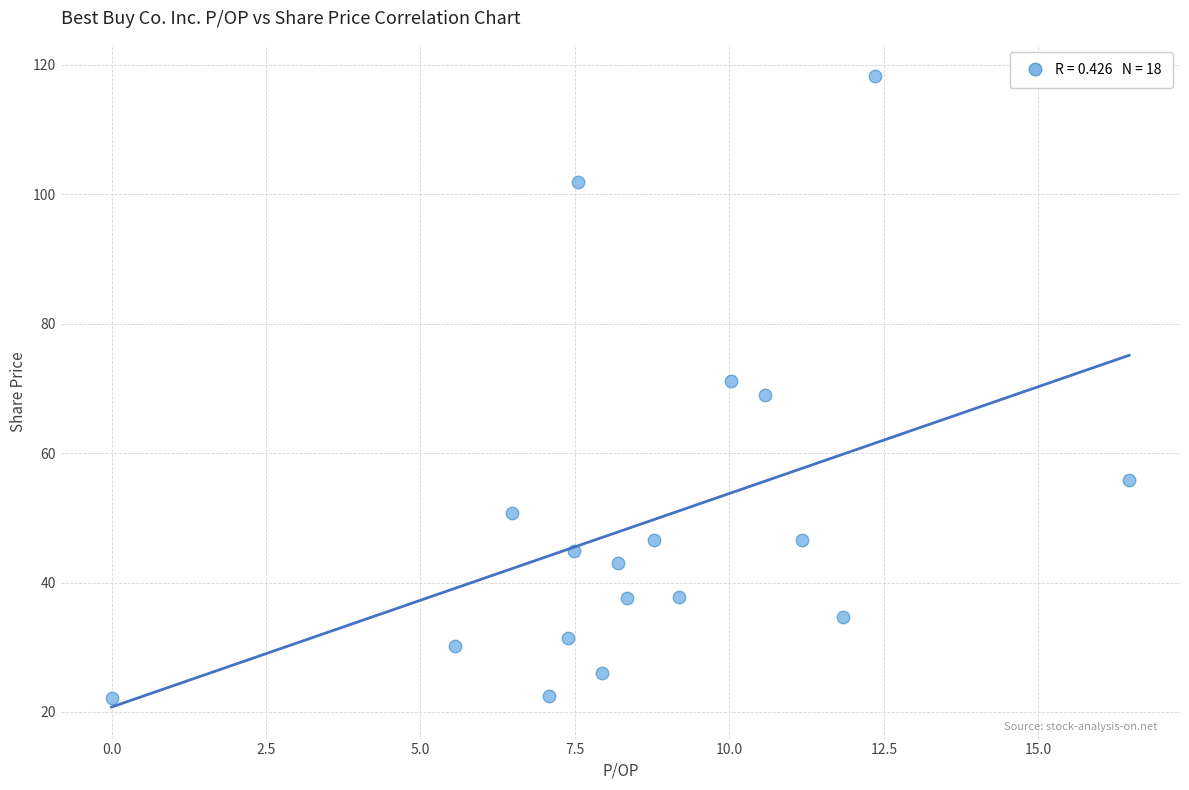

What is the range of X values (max minus min)?

16.5